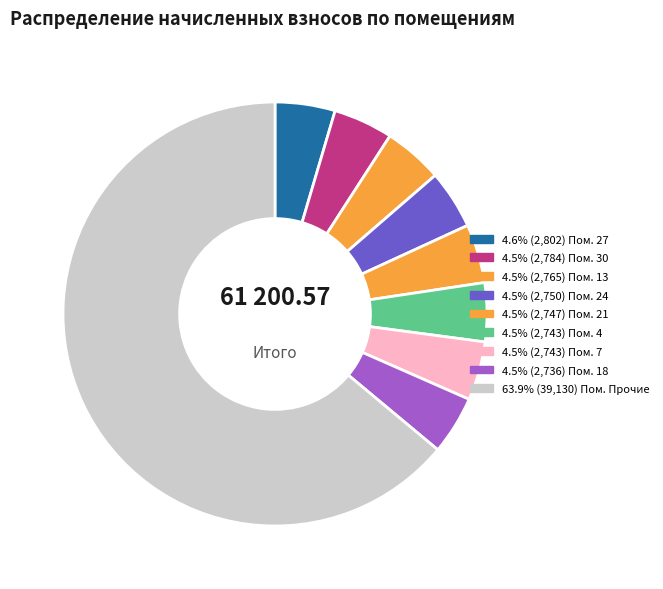

How many slices are in this pie chart?

9